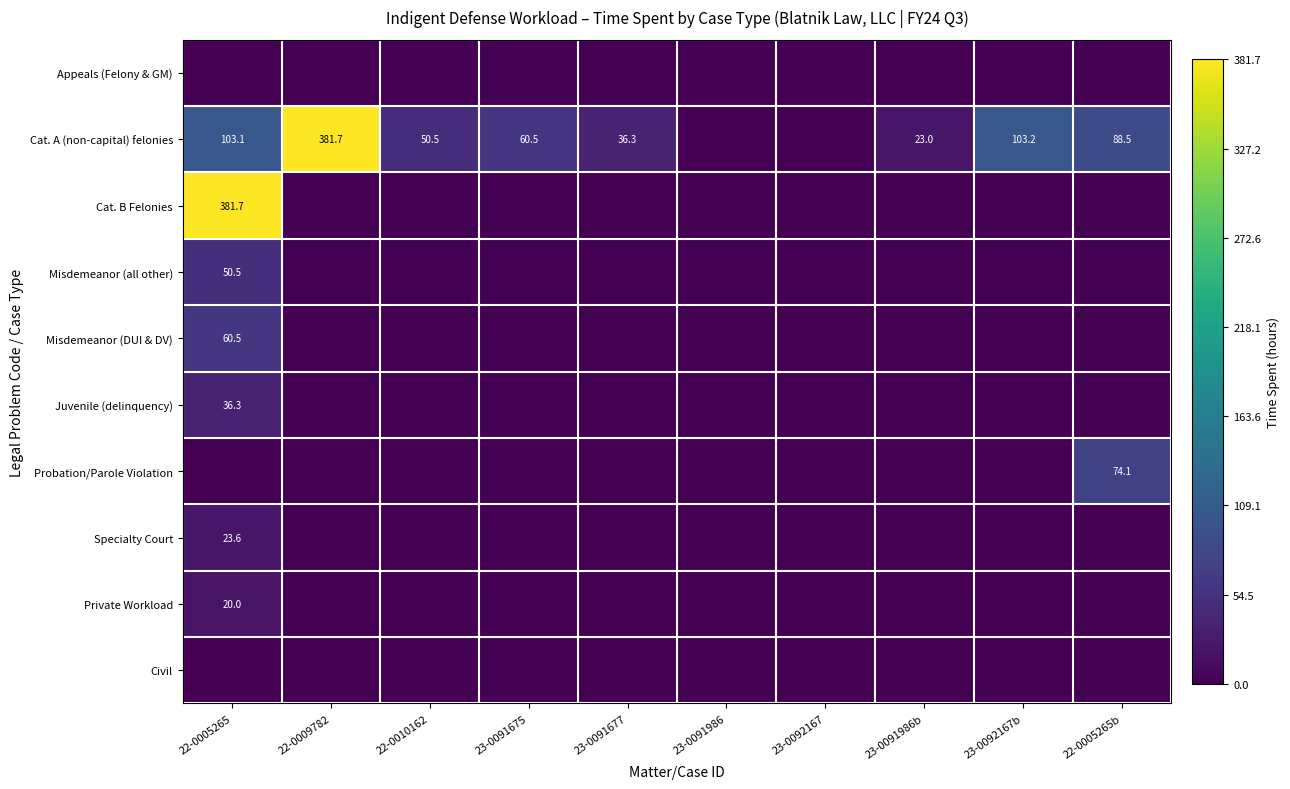

Is it true that Misdemeanor (all other) equals 50.5 at 22-0005265?

True